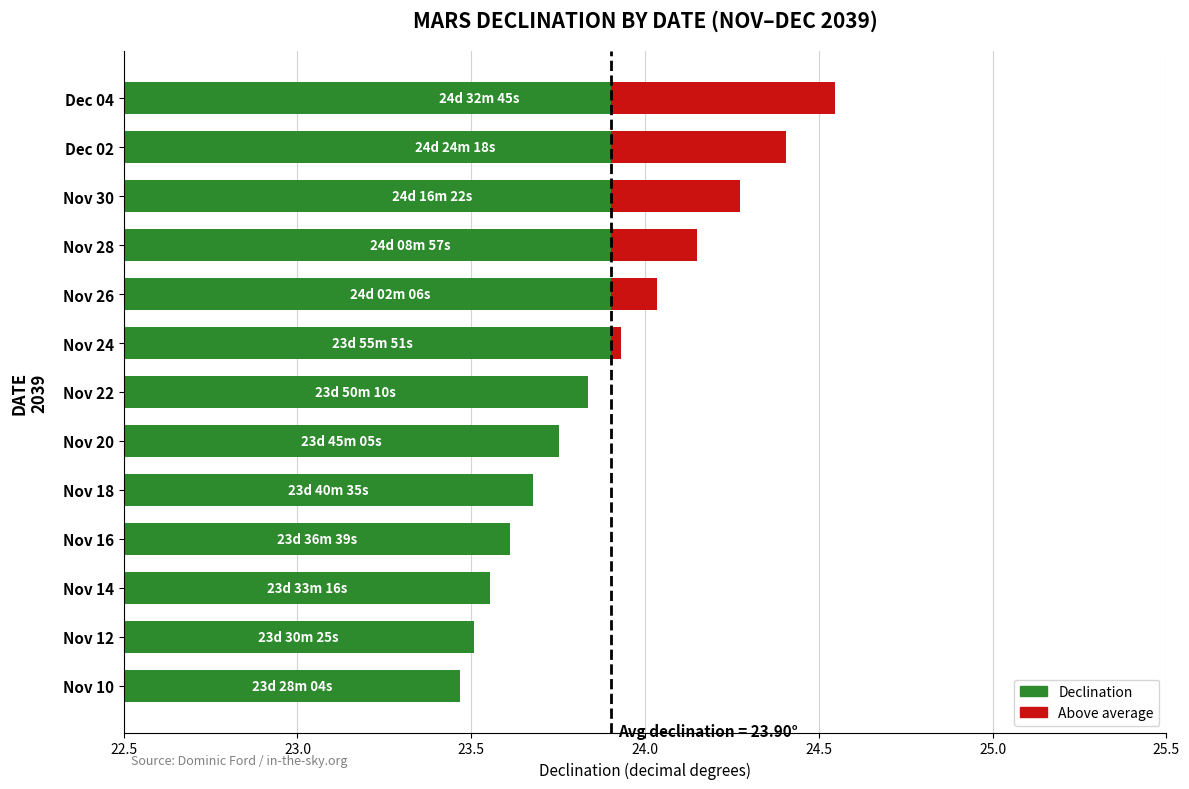

Count the number of categories in the chart.

13